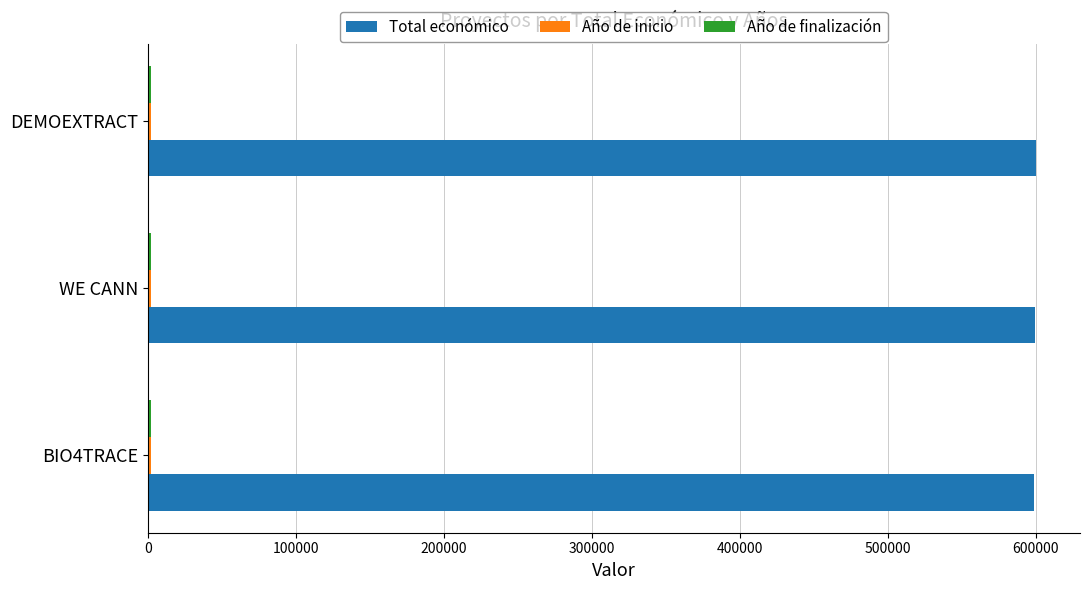

What is the minimum value for Total económico?

599262